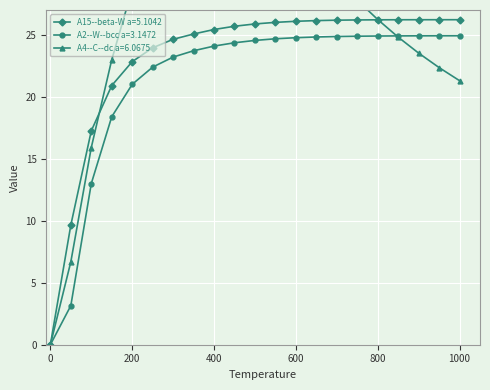

Rank the series by their maximum value, from highest to lowest.

A4--C--dc a=6.0675, A15--beta-W a=5.1042, A2--W--bcc a=3.1472